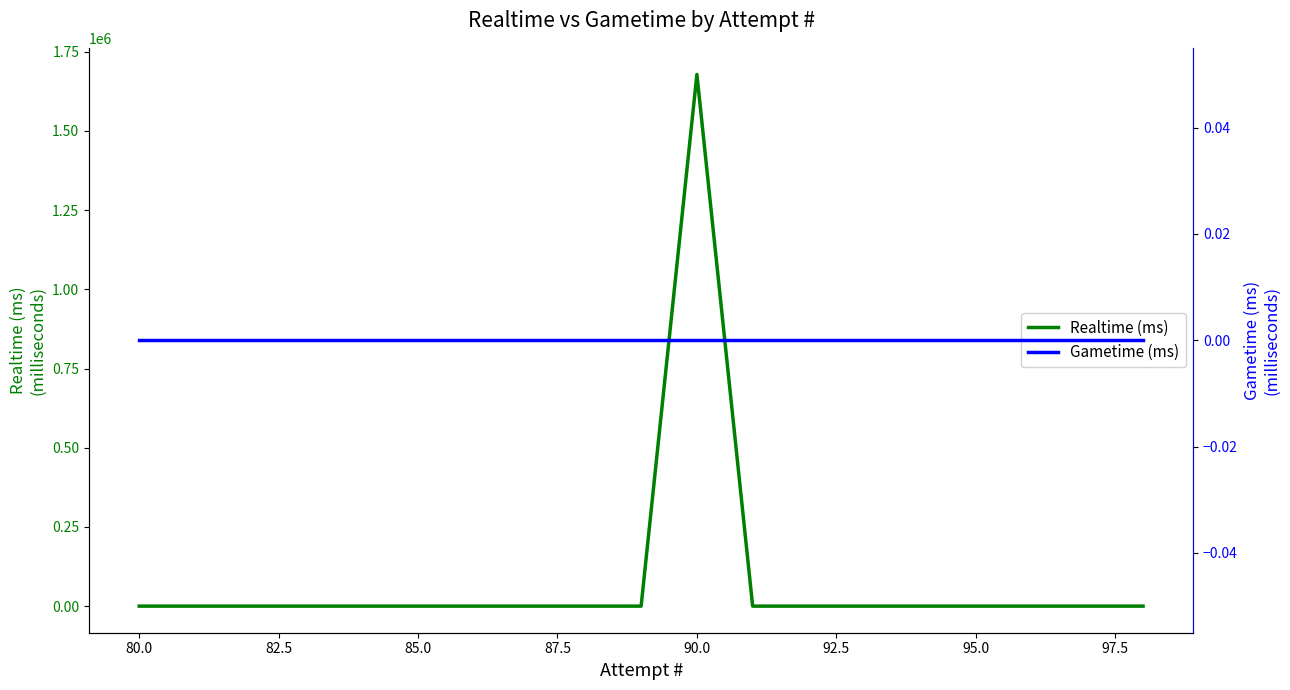

Which has a higher value, 77.5 or 13?

77.5